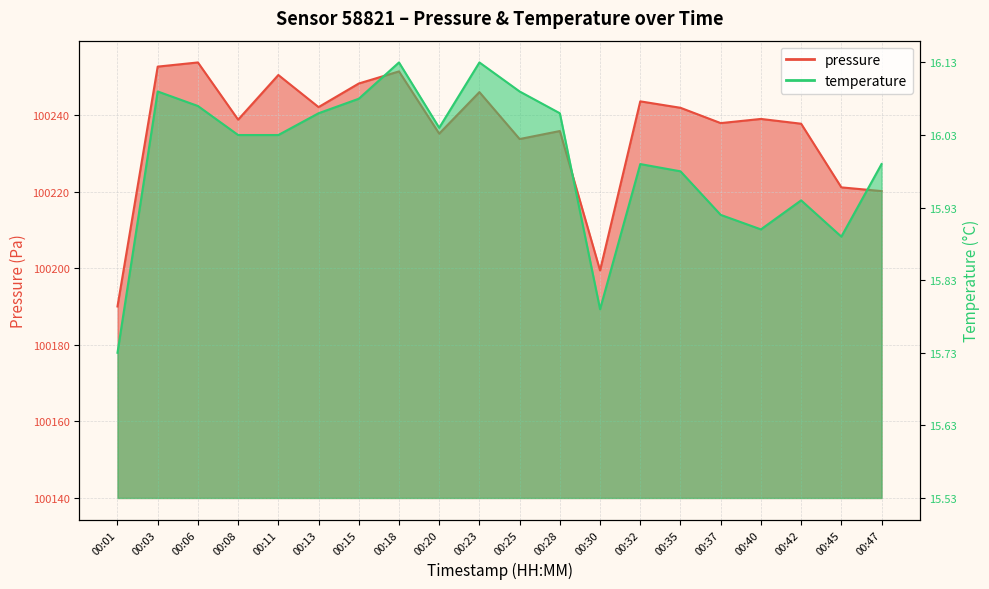

The pressure series shows 106.6 at 00:30. True or false?

False